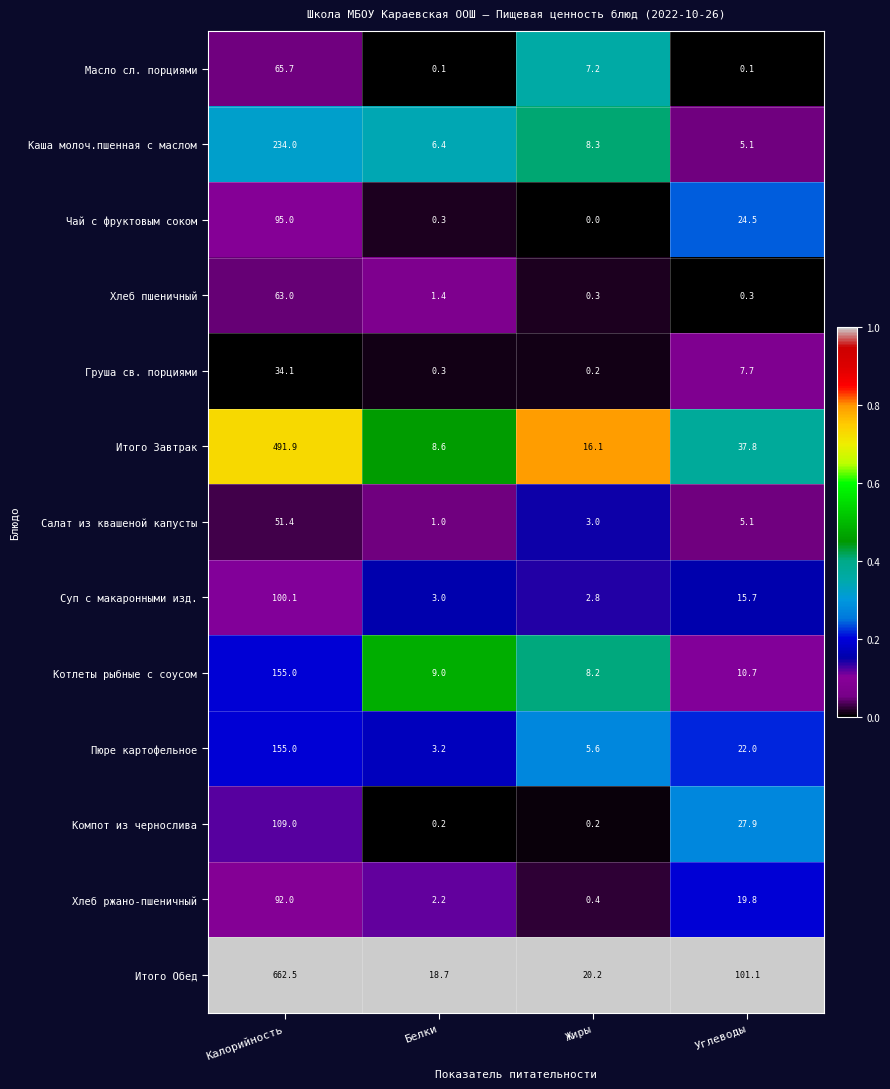

The value of Котлеты рыбные с соусом at Белки is 9.0. True or false?

True